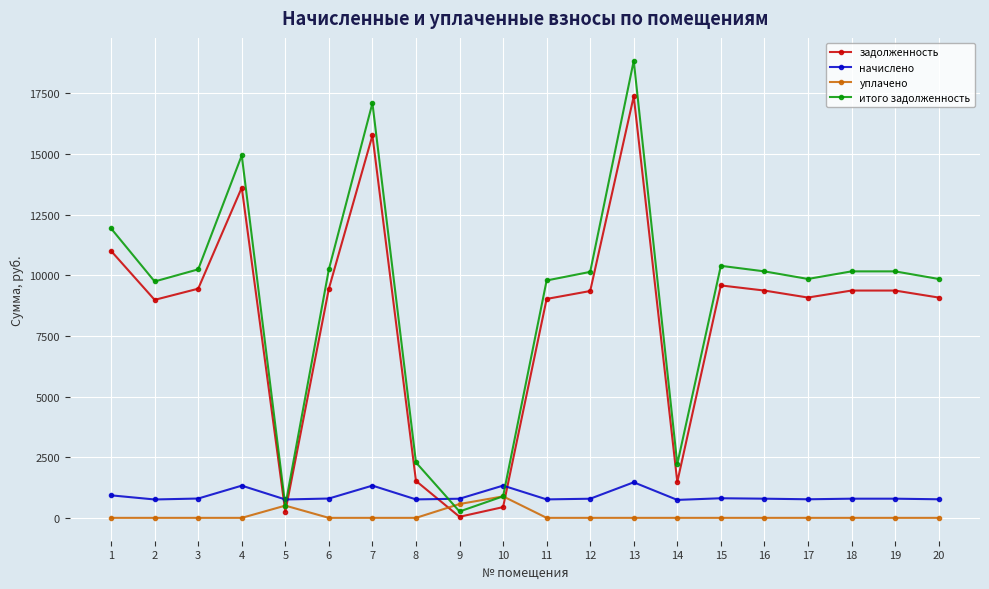

Where is the first local maximum for итого задолженность?

4